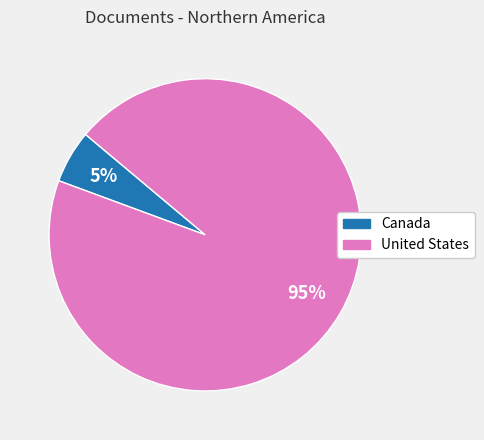

How many segments does this pie chart have?

2